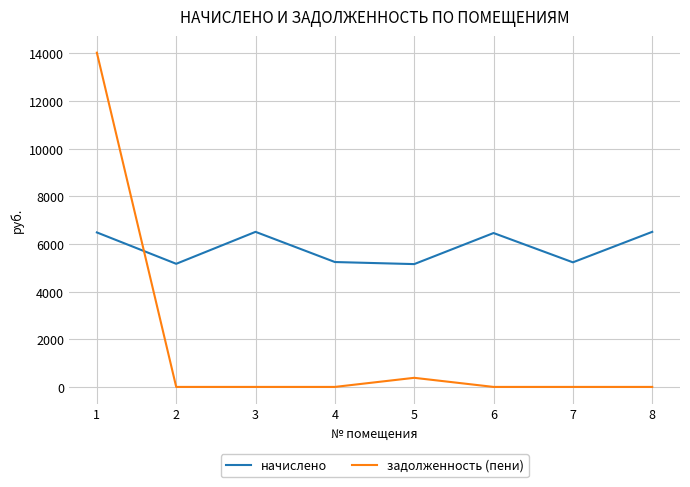

Which category has the highest value across all series?

1